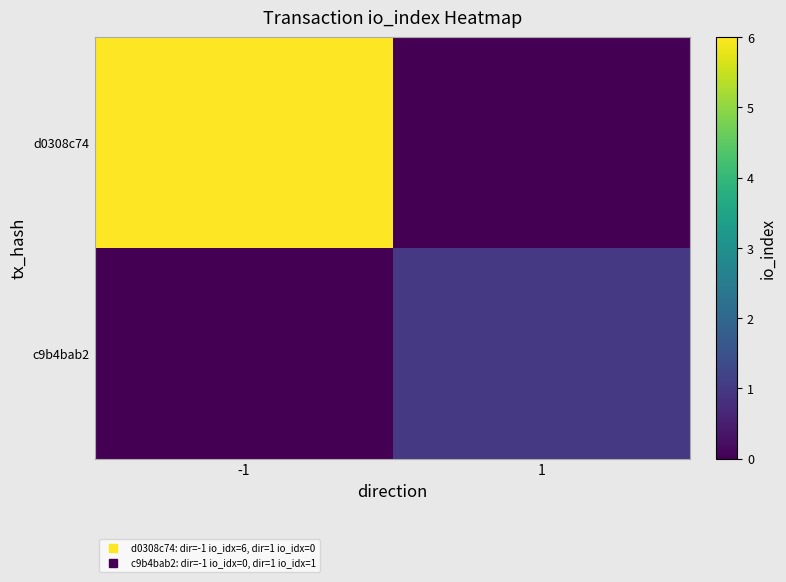

List the series in order of their peak value, lowest first.

c9b4bab2, d0308c74